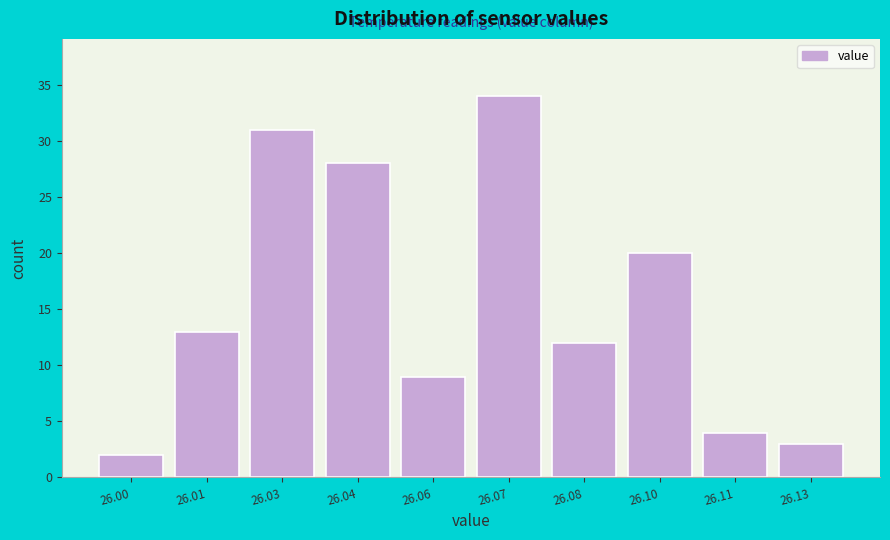

Reading right to left, transcribe all the data shown in this chart.

26.13=3	26.11=4	26.10=20	26.08=12	26.07=34	26.06=9	26.04=28	26.03=31	26.01=13	26.00=2